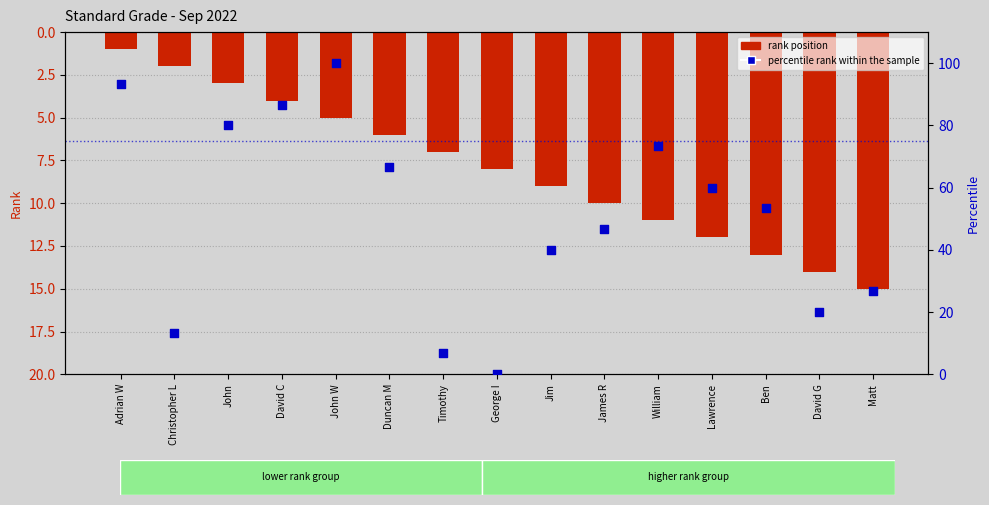

Which series has the largest Y range (max minus min)?

percentile rank within the sample